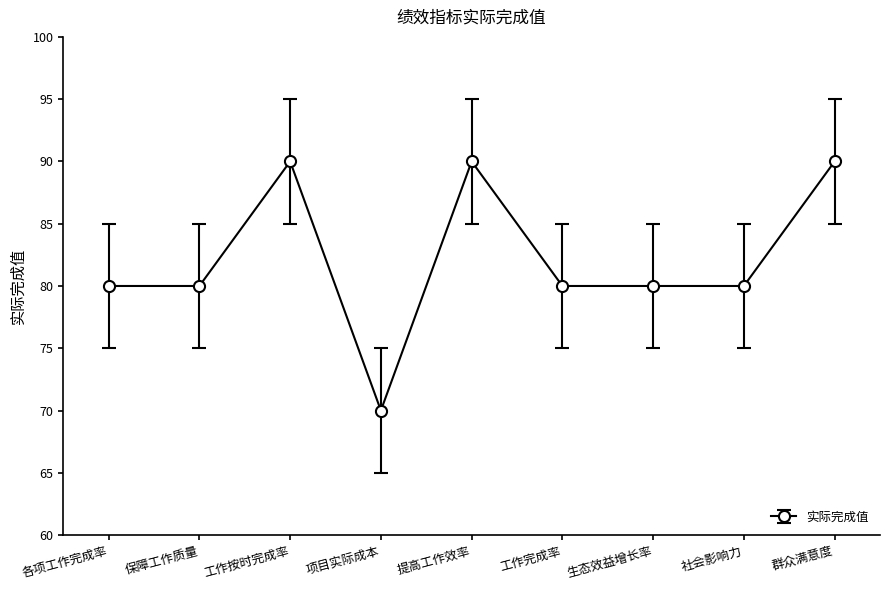

True or false: the data shows 80 at 各项工作完成率.

True